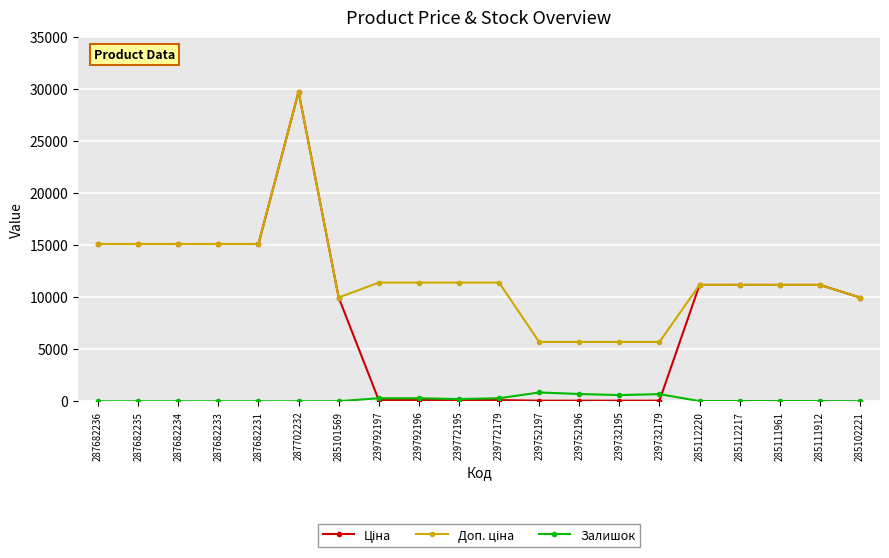

How many values in the Залишок series are below 17?

9